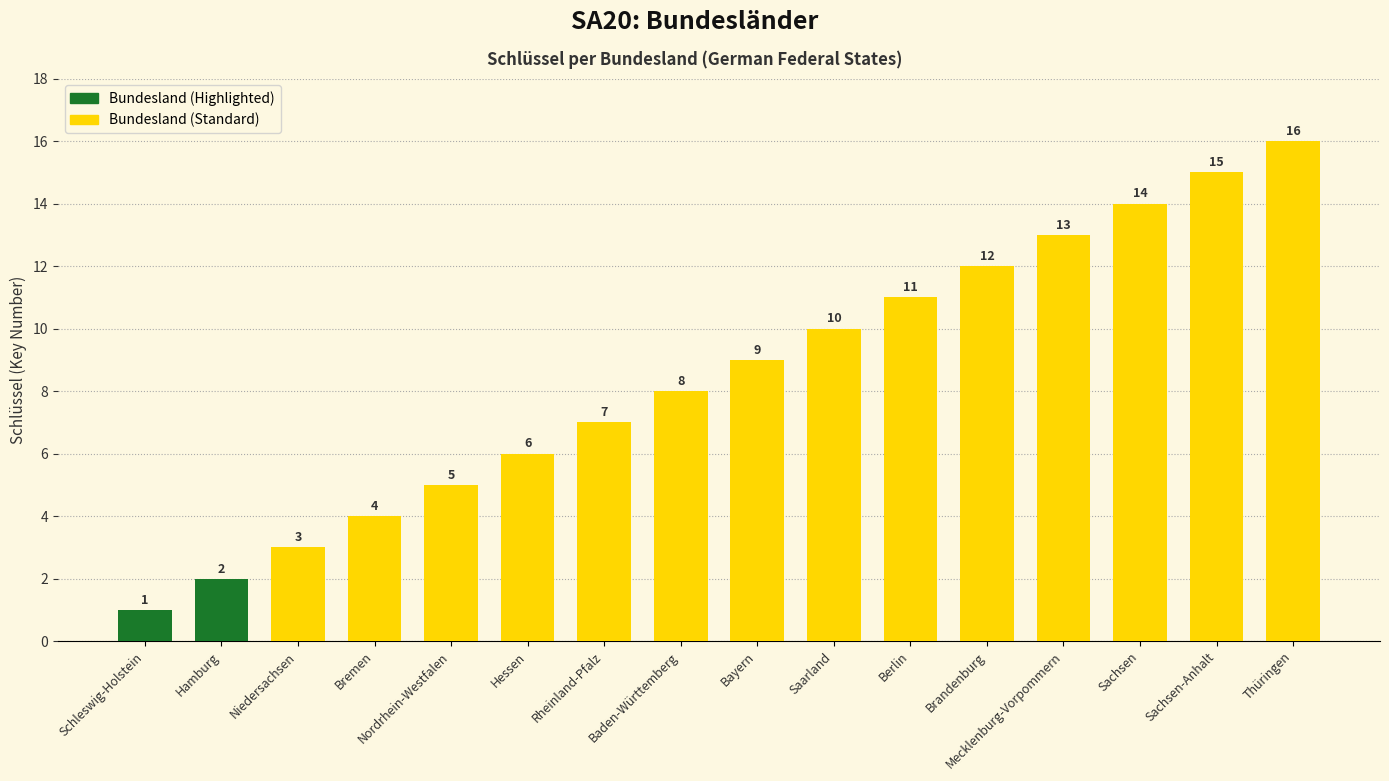

Reading right to left, what are all the values shown in this chart?

16	15	14	13	12	11	10	9	8	7	6	5	4	3	2	1